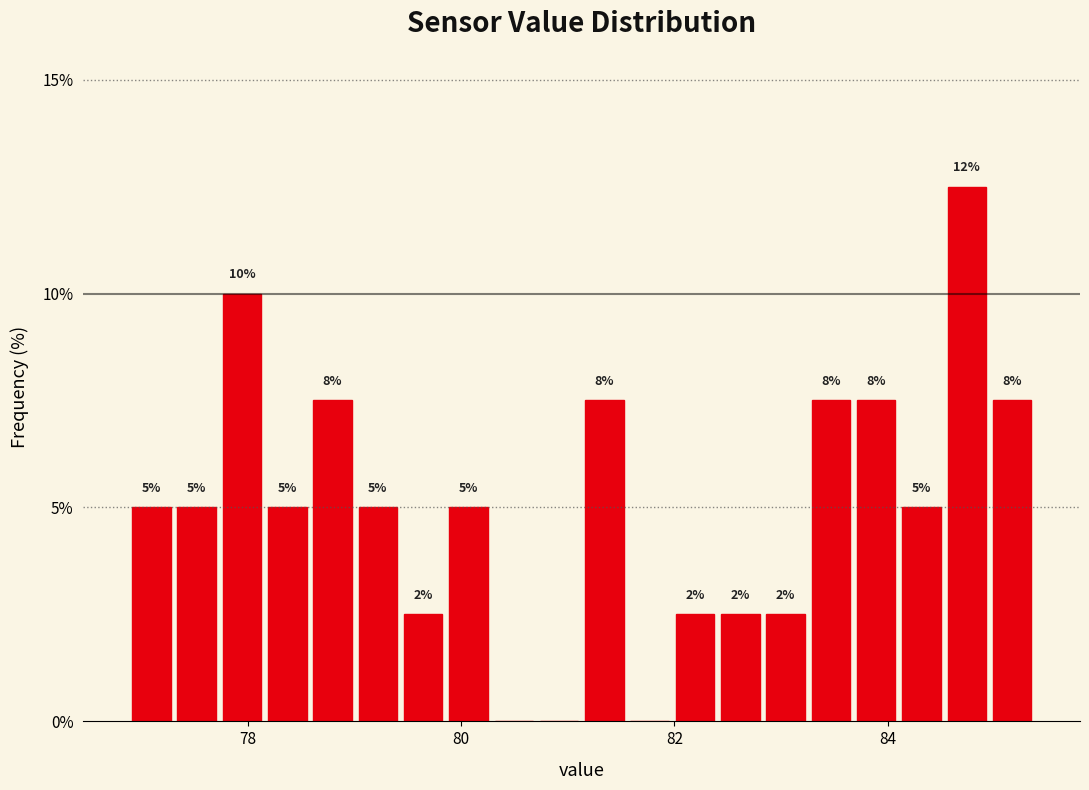

Around what value on the x-axis is the tallest bar? Give the approximate position of its centre, as read against the axis.

84.8